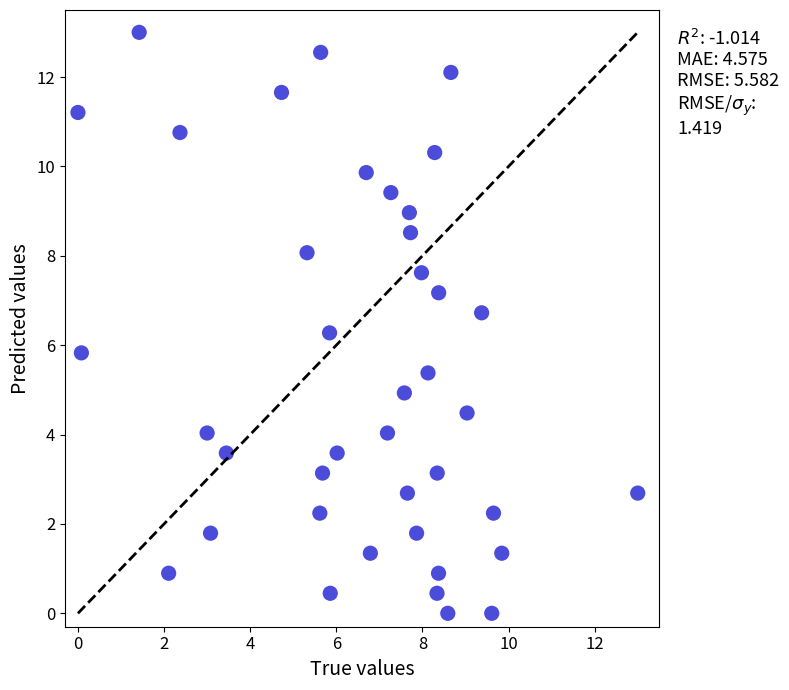

What is the range of Y values (max minus min)?

13.0